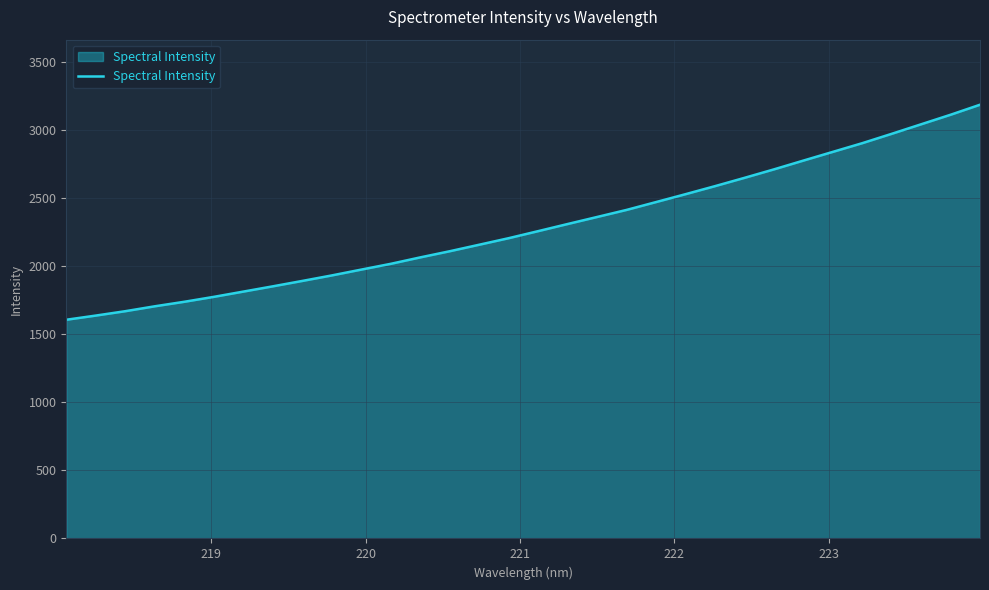

Reading right to left, what are all the values shown in this chart?

3184.9	3111.3	3041.3	2971.3	2902.6	2838.7	2774.7	2710.1	2647.9	2587.0	2528.0	2470.2	2412.6	2360.7	2309.0	2256.7	2205.0	2156.9	2109.1	2063.9	2016.7	1974.3	1931.5	1891.0	1851.4	1812.7	1774.1	1738.0	1704.8	1668.8	1636.7	1606.0